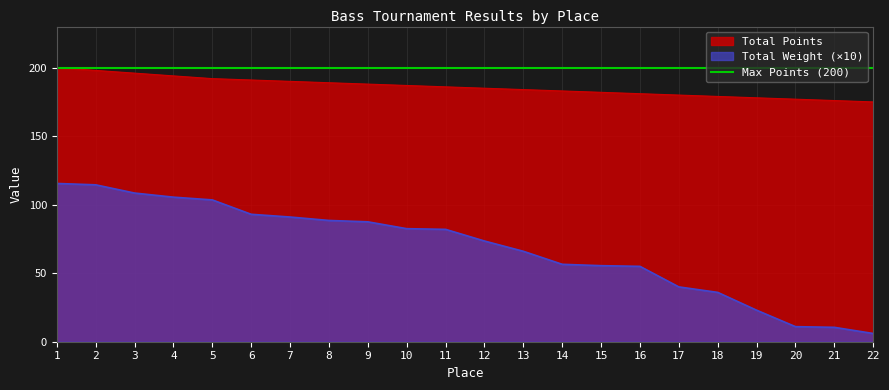

The value of Total Points at 4 is 253.2. True or false?

False